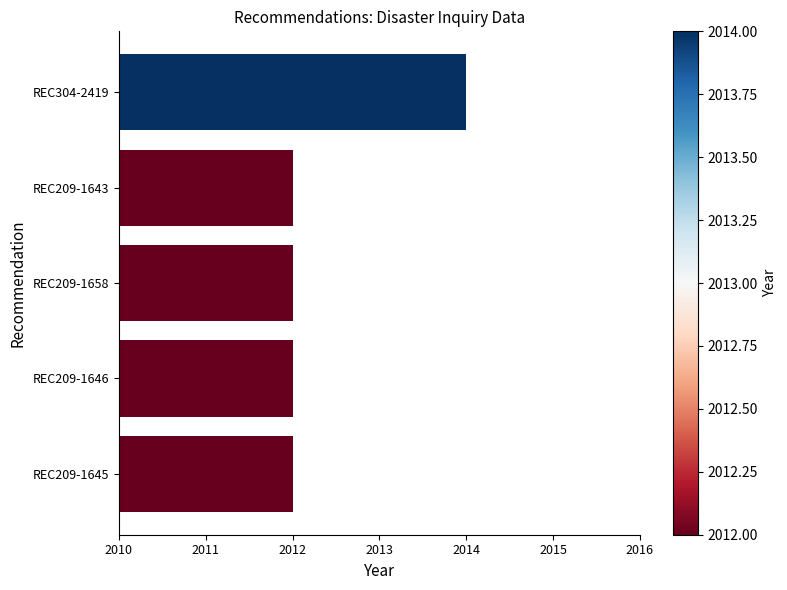

What is the difference between the maximum and minimum values?

2